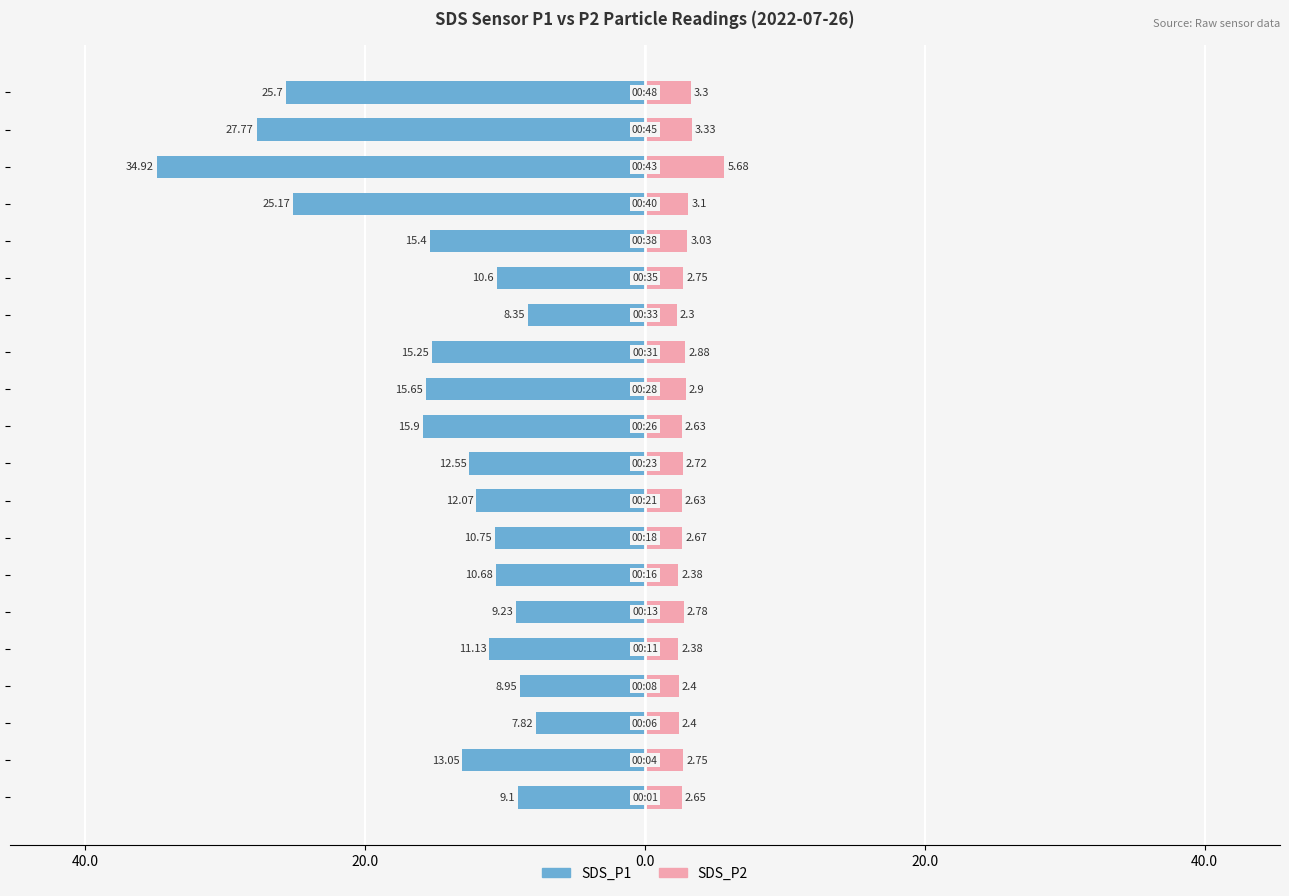

The SDS_P1 series shows -26.9 at 12. True or false?

False